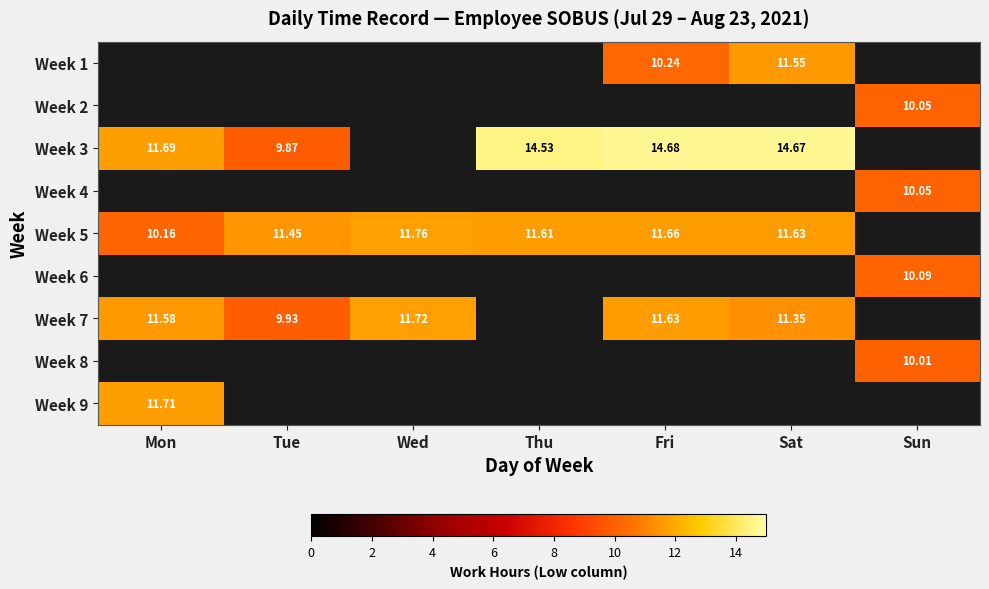

Is the value of Week 8 at Sun greater than the value of Week 7 at Mon?

No